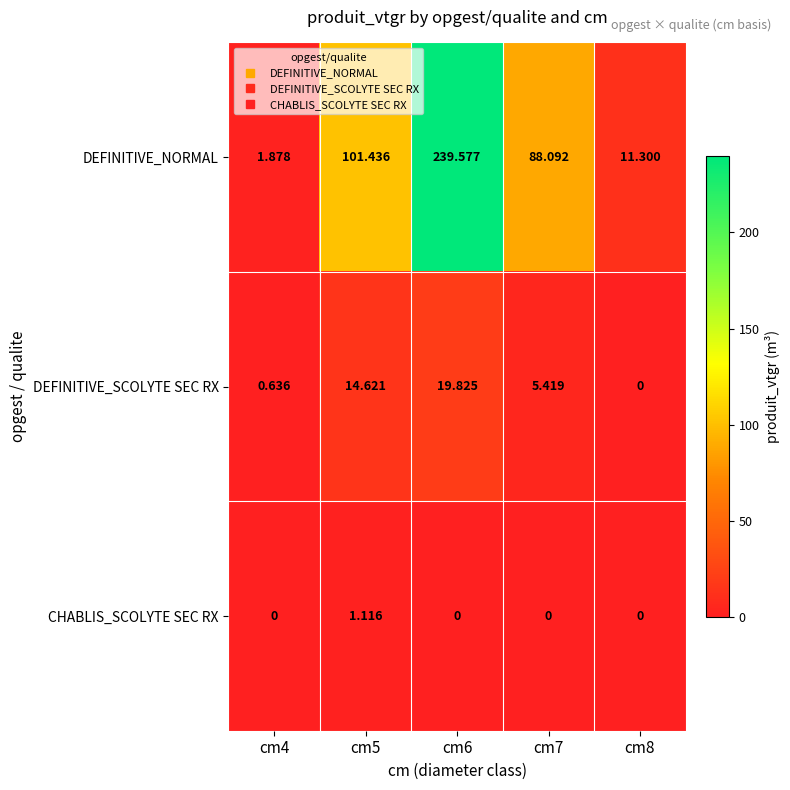

Is the value of DEFINITIVE_NORMAL at cm5 greater than the value of CHABLIS_SCOLYTE SEC RX at cm5?

Yes